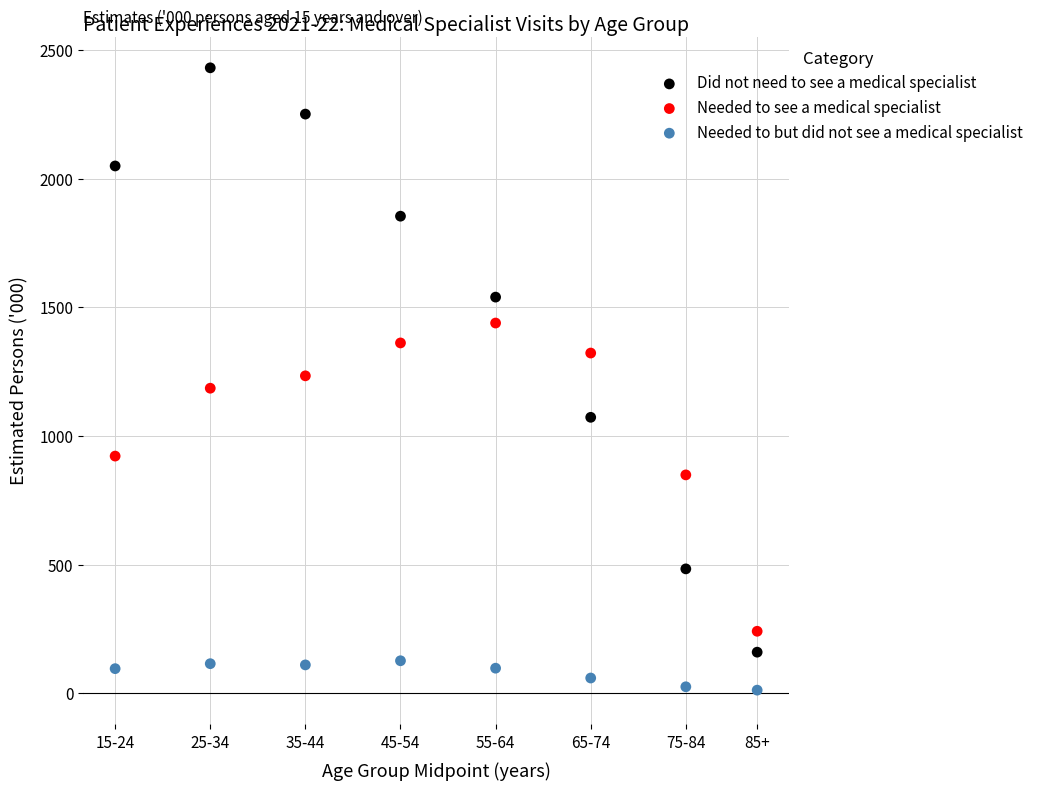

Across all data points, what is the range of X values (max minus min)?

67.5